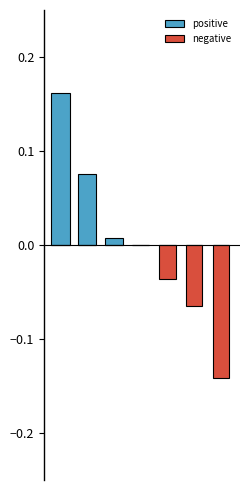

Count the number of data series in this chart.

2